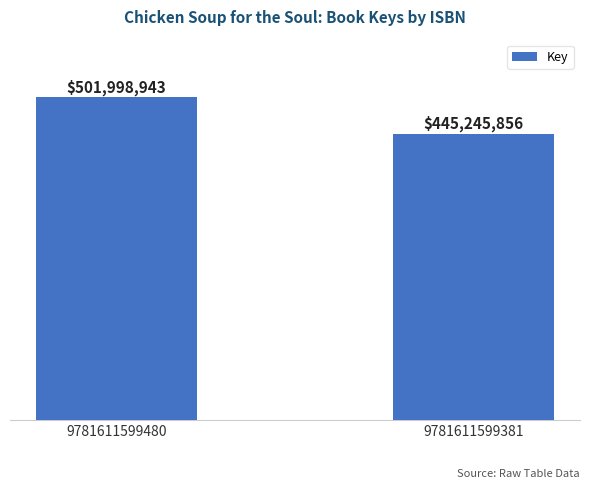

Does the chart contain any negative values?

No